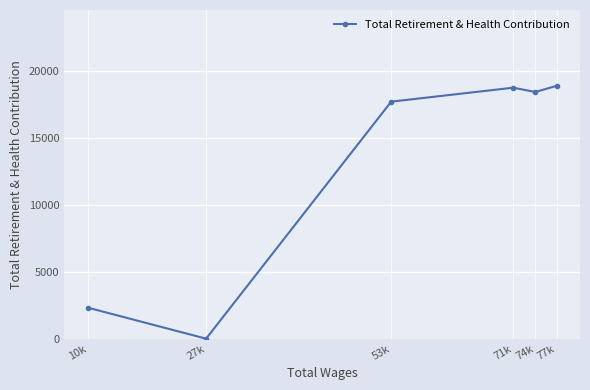

Rank the categories by value from highest to lowest.

77k, 71k, 74k, 53k, 10k, 27k